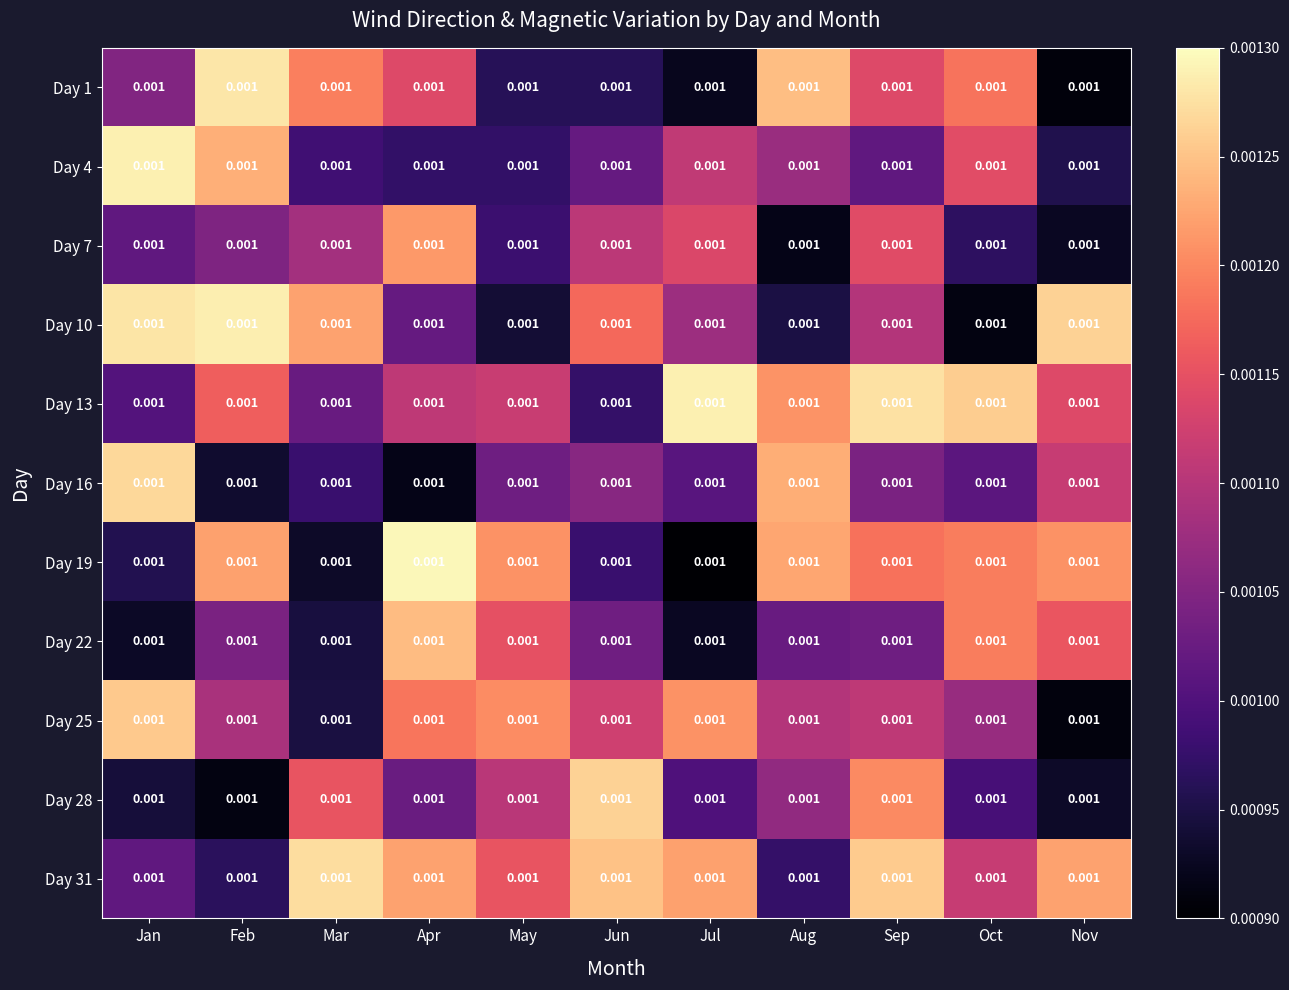

Which series changed the most between Jan and Aug?

Day 10